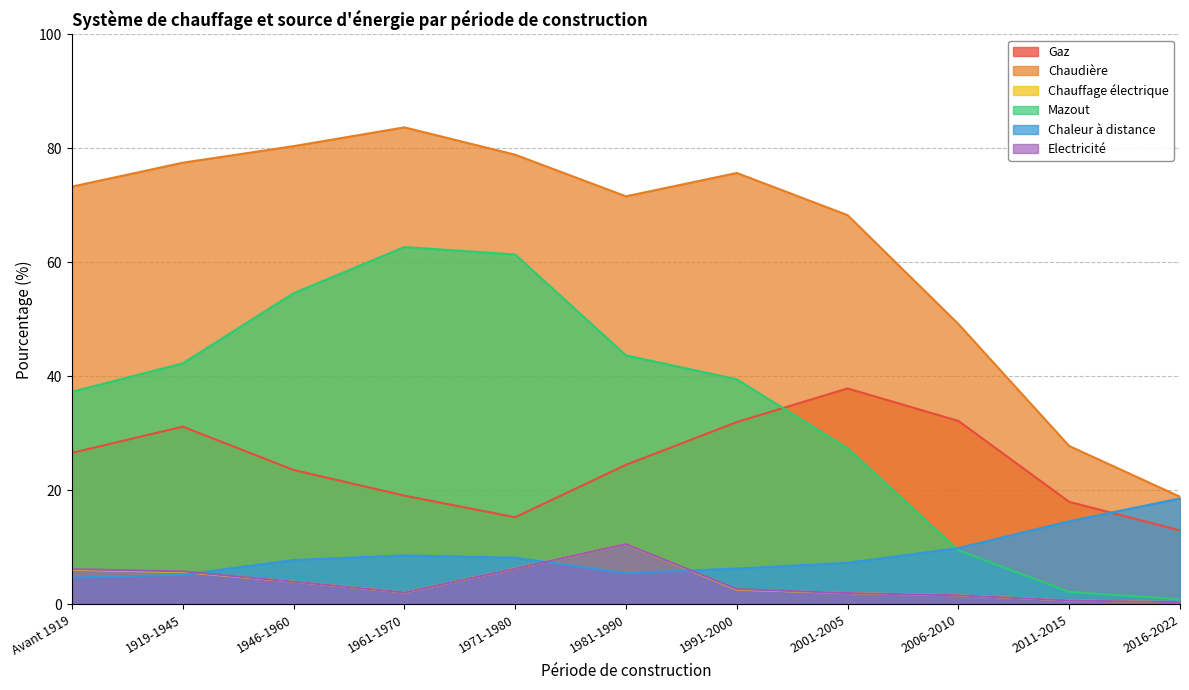

The Gaz series shows 23.6 at 1946-1960. True or false?

True